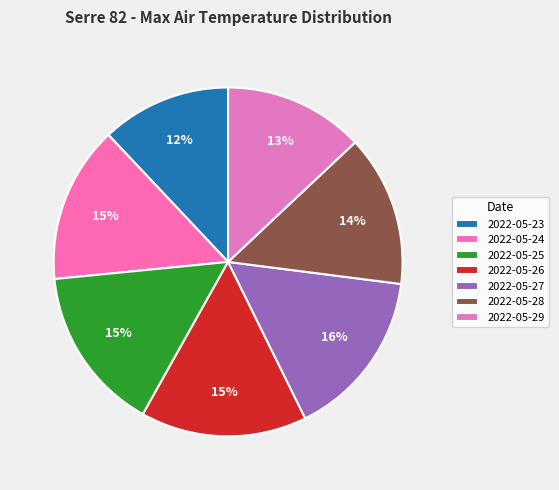

Count the number of slices in the pie.

7